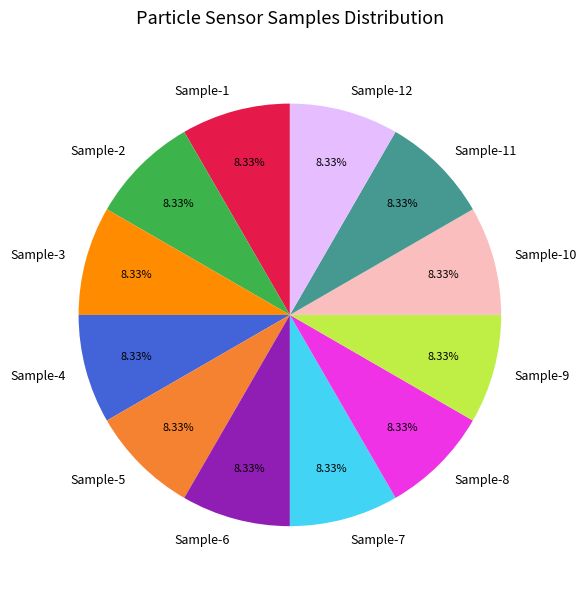

Approximately how many times larger is the value at Sample-4 compared to Sample-6?

1.0